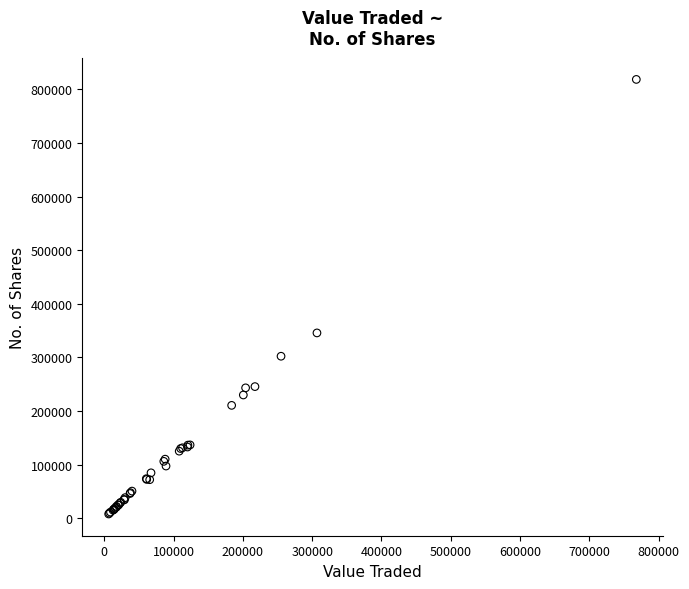

What Y value in the scatter plot is closest to 413217?

345663